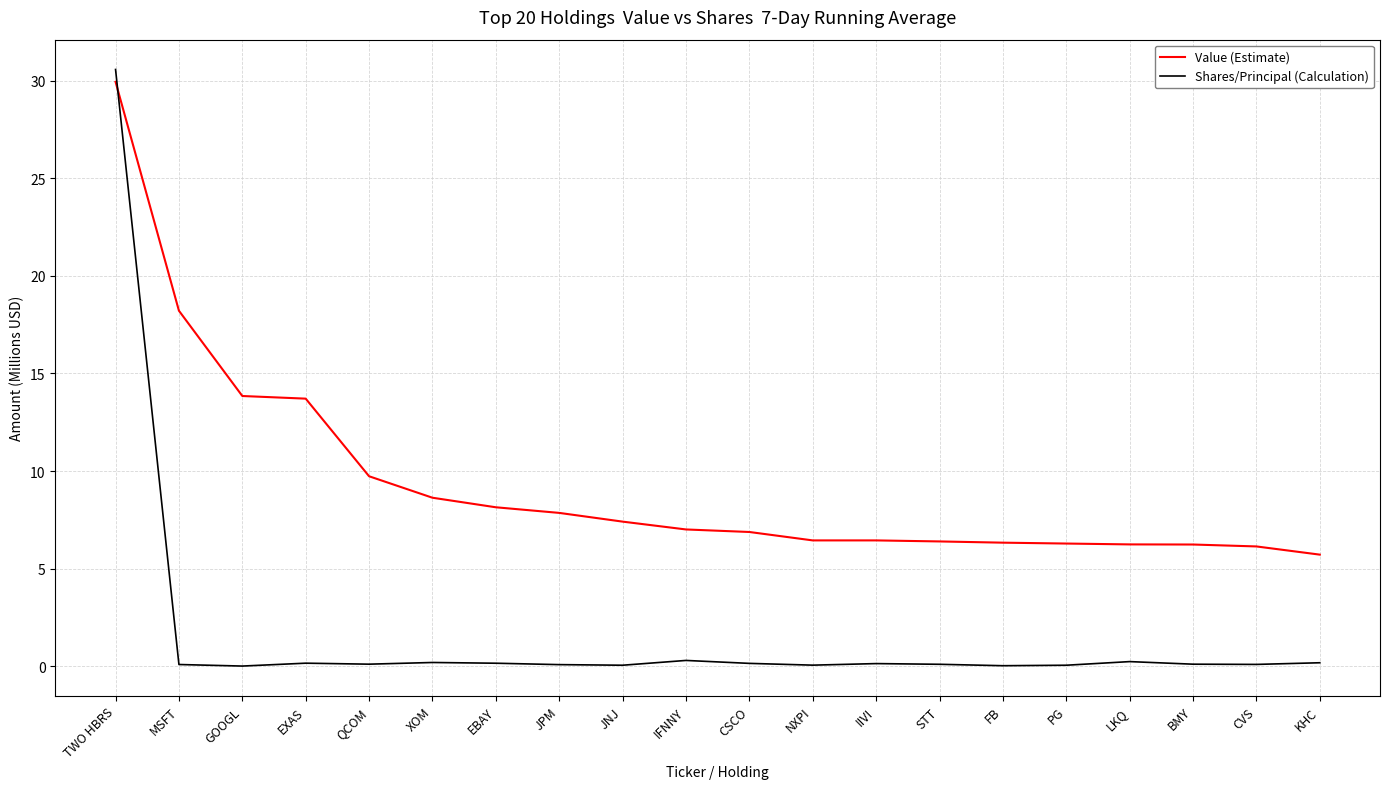

What position from the left is XOM?

6